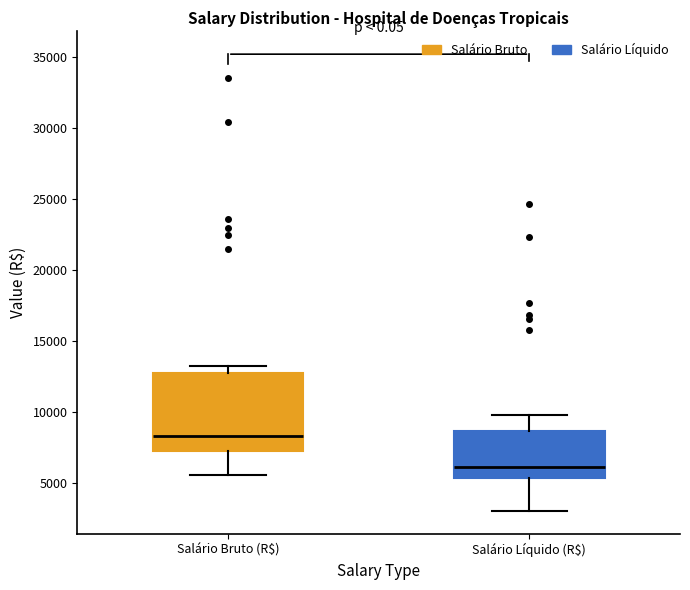

Reading left to right, read every box against the y-axis: the position of its median line, the range the box covers, and the ends of its whiskers. The values are not printed on the chart, so give them approximately, as read against the axis.

Salário Bruto (R$): median 8500, box 7500 to 12500, whiskers 5500 to 13000
Salário Líquido (R$): median 6000, box 5500 to 8500, whiskers 3000 to 10000